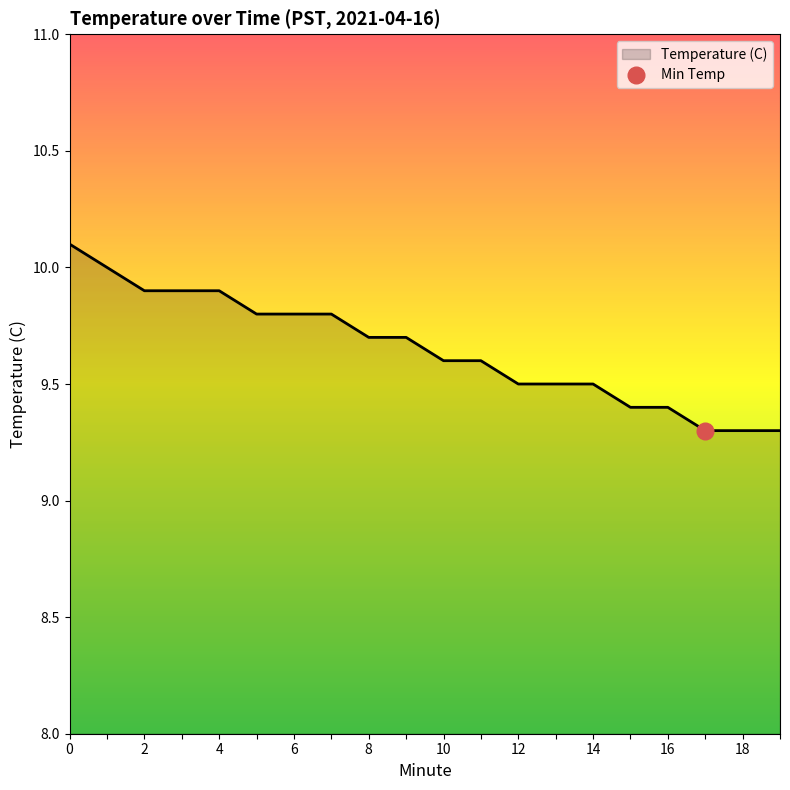

Reading right to left, extract all data points from this chart.

9.3	9.3	9.3	9.4	9.4	9.5	9.5	9.5	9.6	9.6	9.7	9.7	9.8	9.8	9.8	9.9	9.9	9.9	10.0	10.1